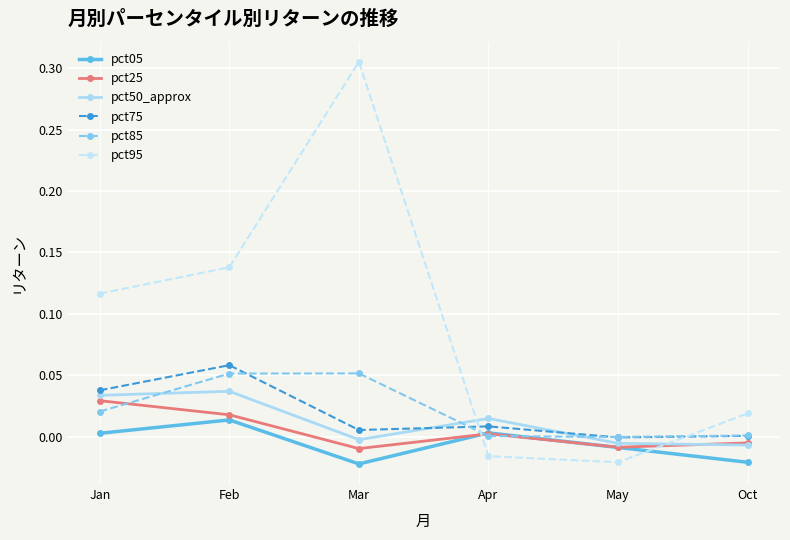

The value of pct05 at Oct is -0.0. True or false?

True